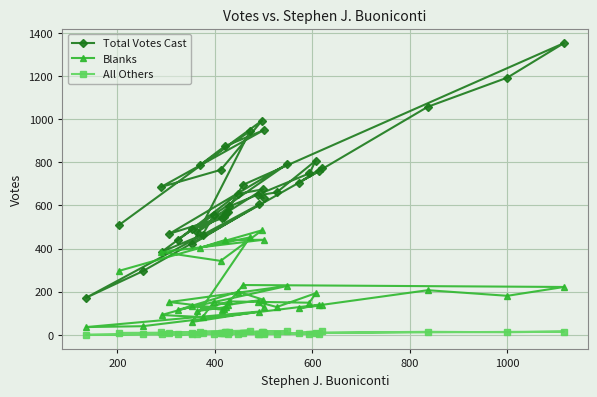

True or false: Blanks has more than 2 points higher than both neighbors.

True